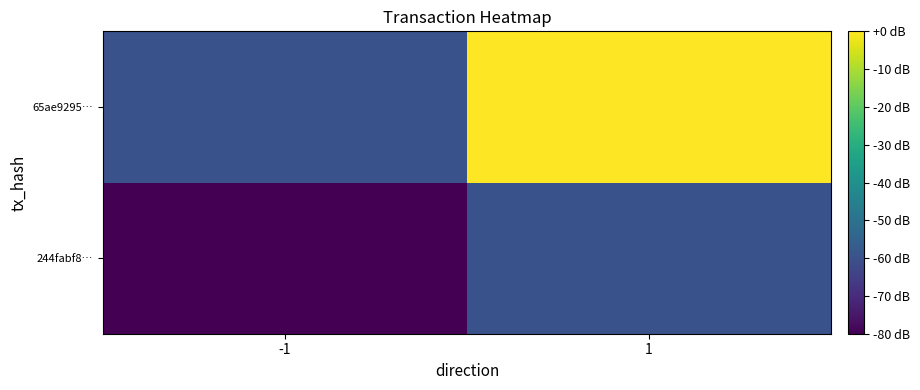

Reading right to left, transcribe all the data shown in this chart.

244fabf8…: 1=-60	-1=-80
65ae9295…: 1=0	-1=-60